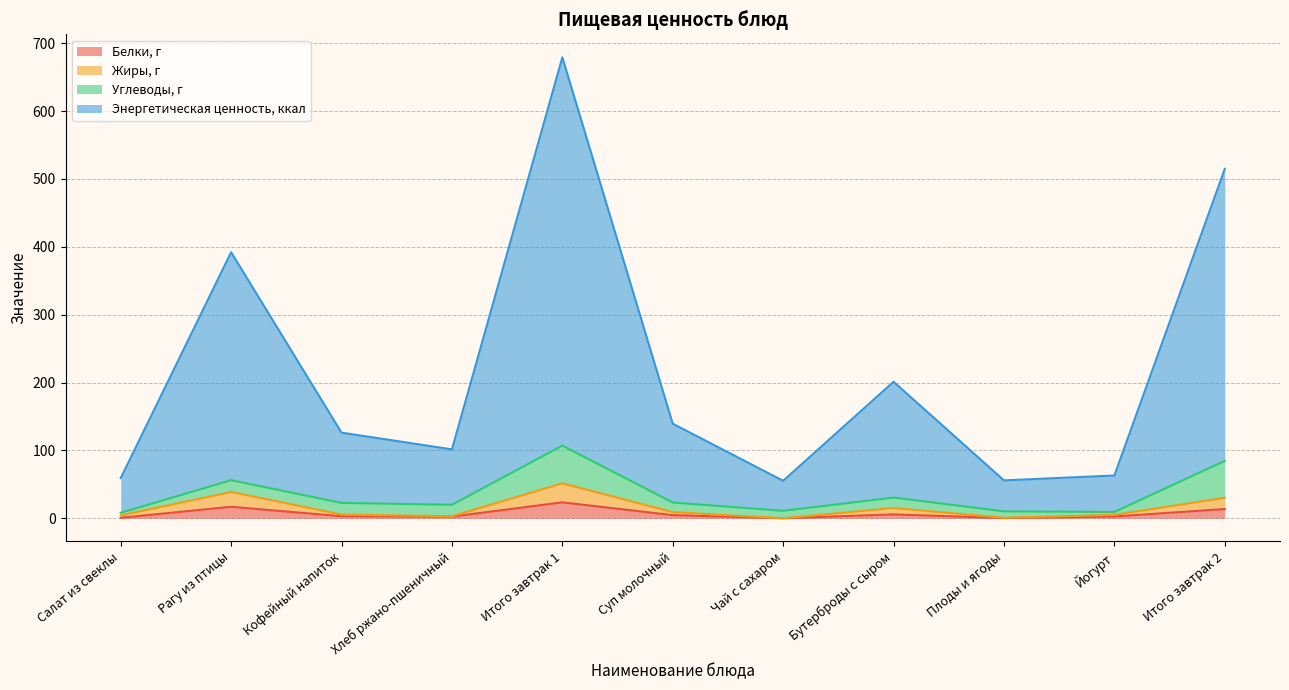

At which category is the sum across all series the highest?

Итого завтрак 1